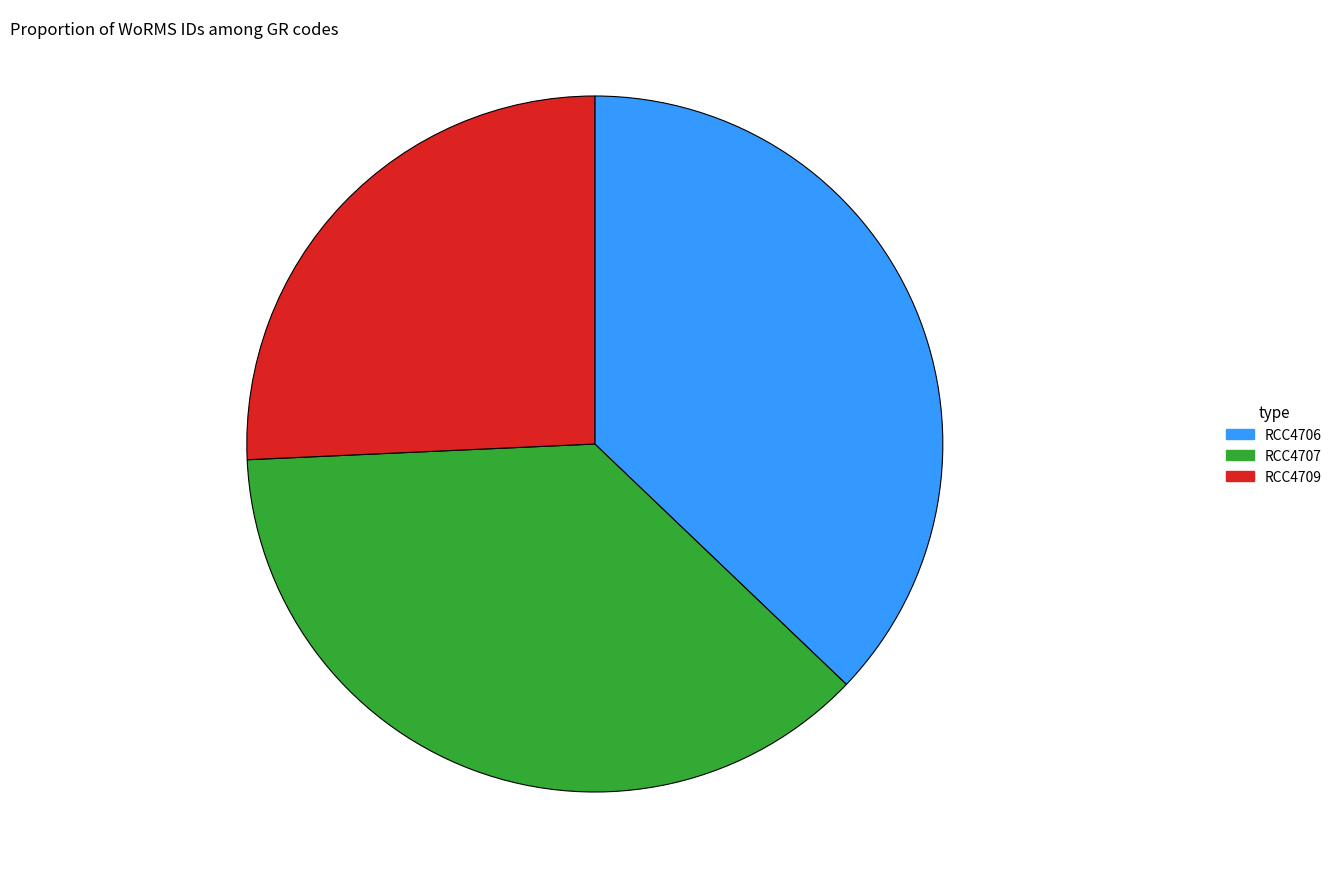

Which slice is the smallest?

RCC4709